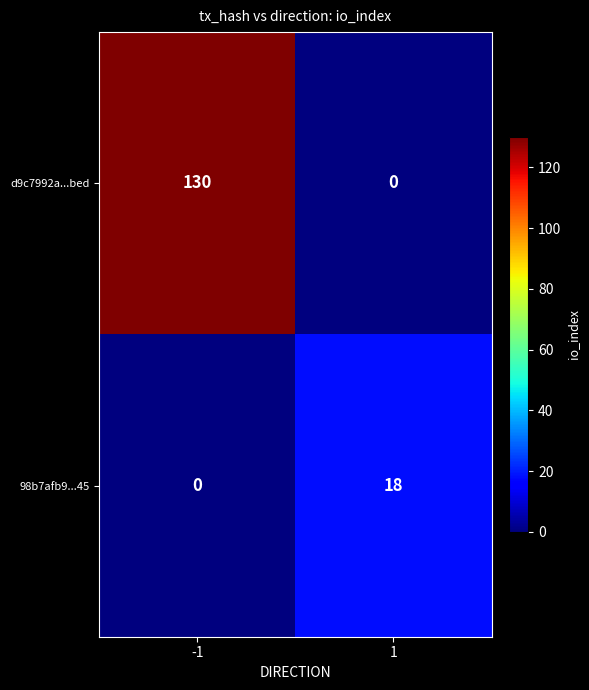

Rank the series at 1 from highest to lowest value.

98b7afb9...45, d9c7992a...bed